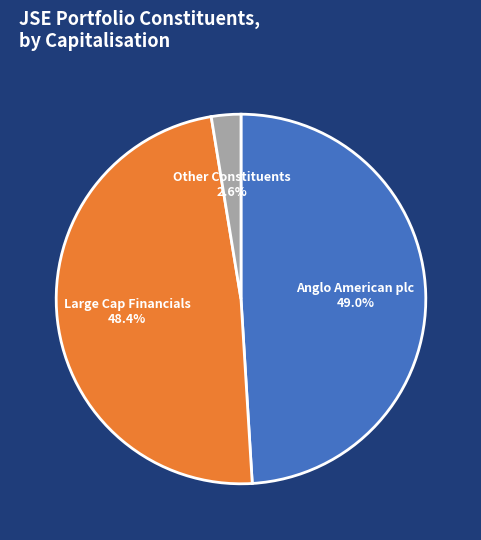

Between Large Cap Financials and Other Constituents, which is larger?

Large Cap Financials